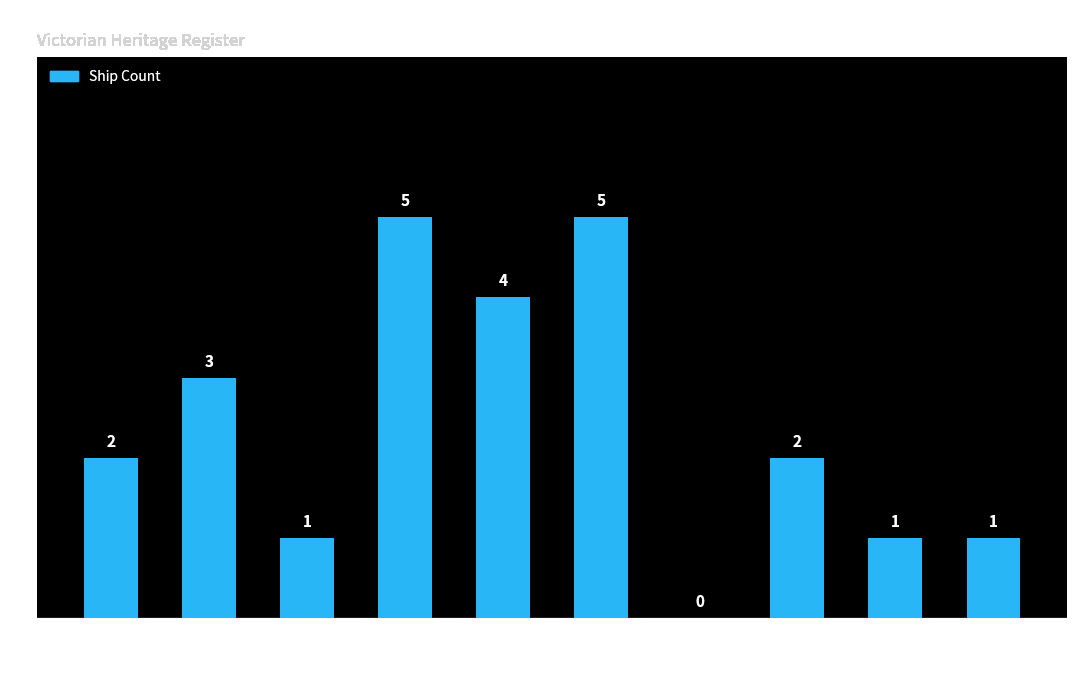

What is the average value?

2